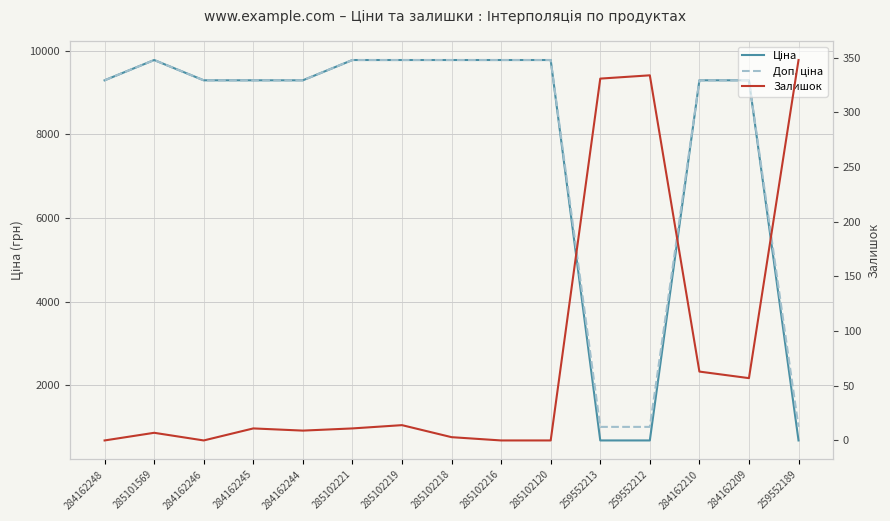

What is the label of the 15th point from the right?

284162248